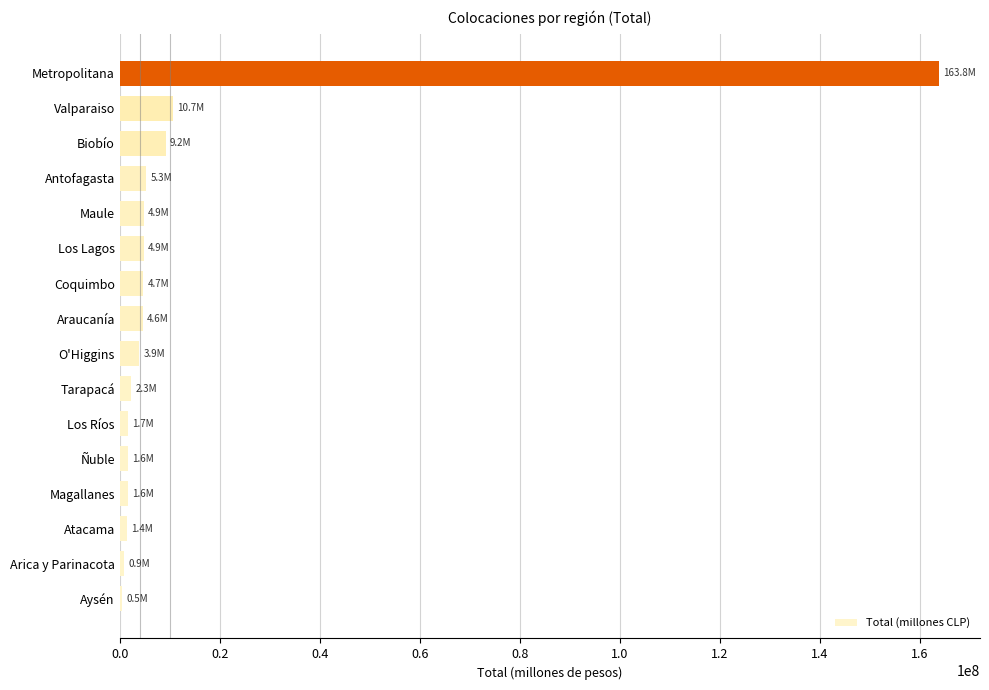

What is the average value?

13872431.7